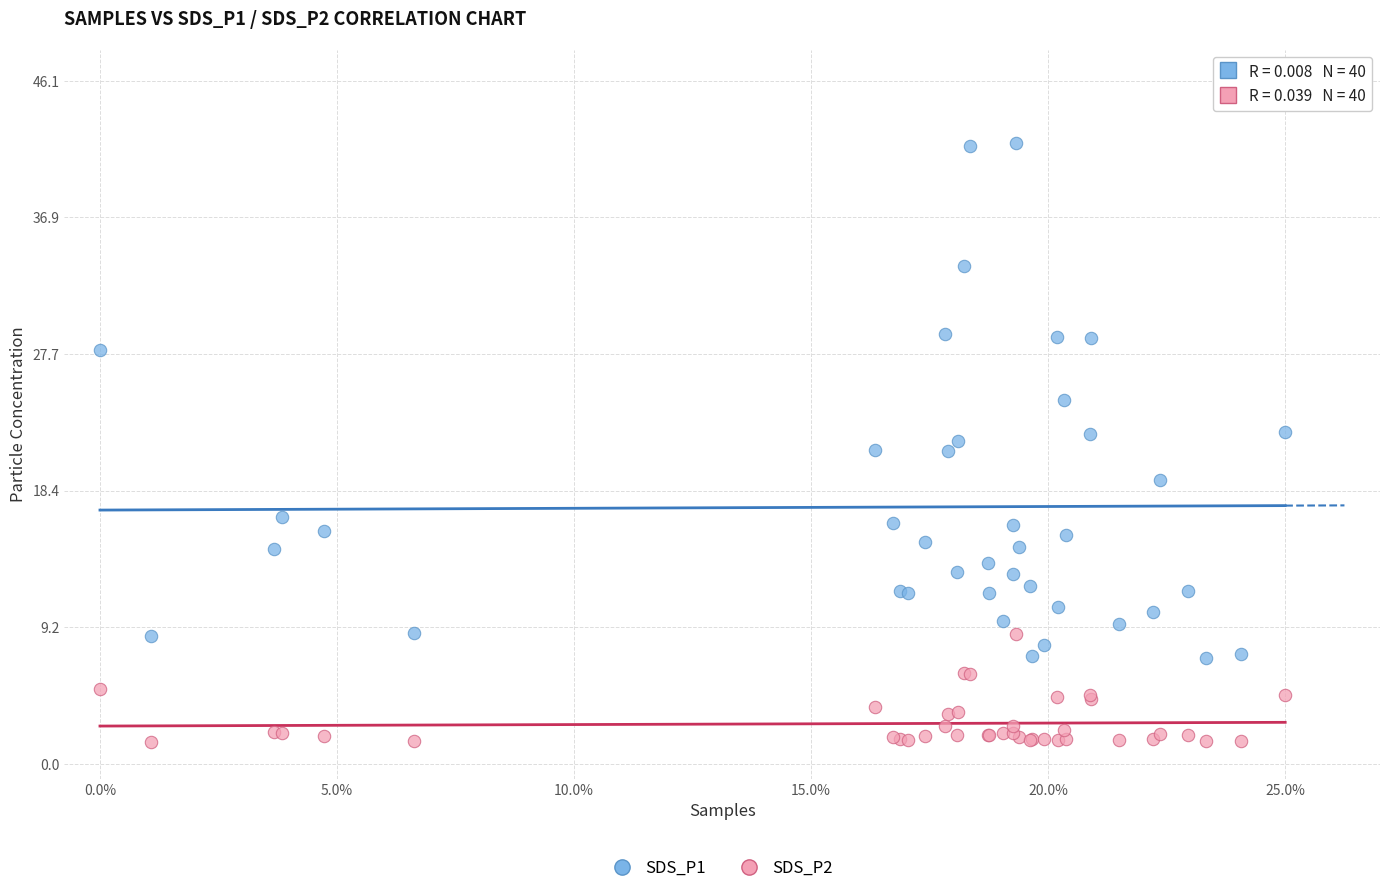

Which series has the largest Y range (max minus min)?

SDS_P1